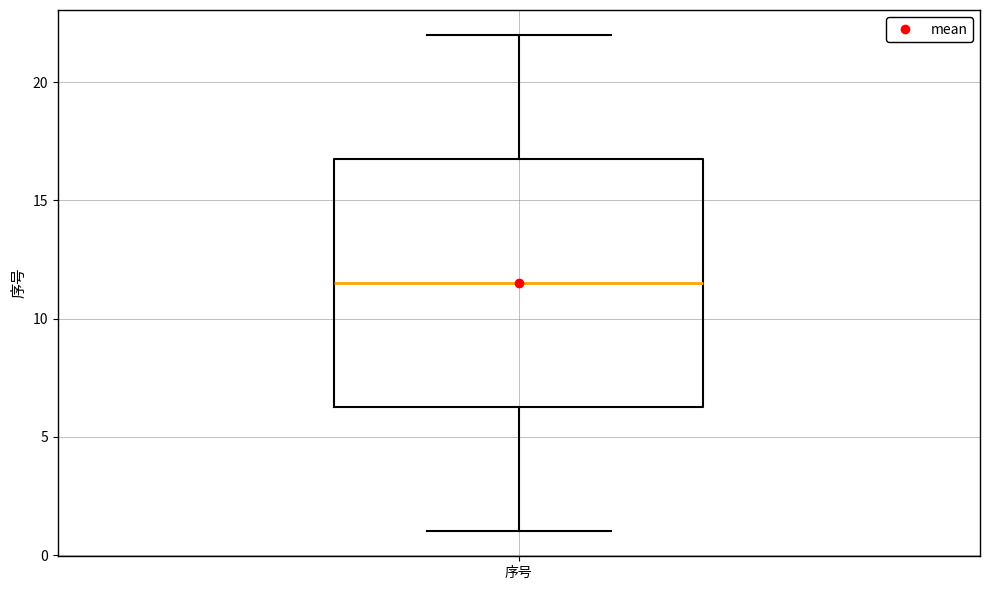

Where is the lower edge of the box for 序号 on the y-axis? The values are not printed on the chart, so give them approximately, as read against the axis.

6.5